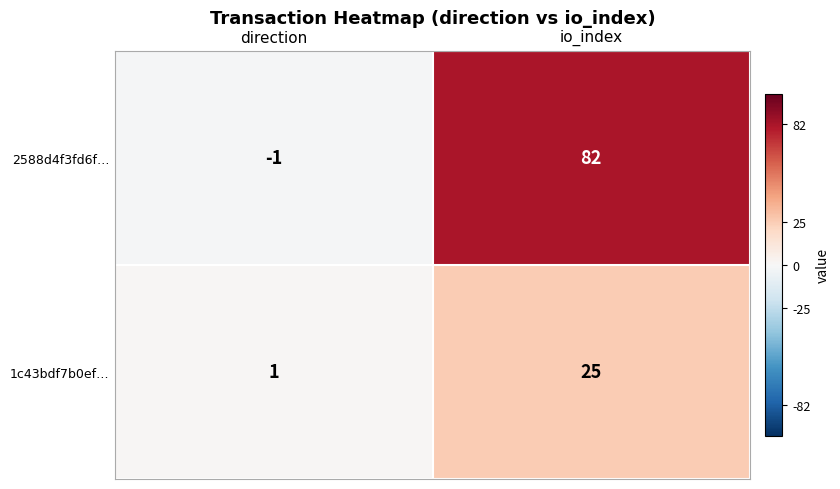

Reading right to left, extract all data points from this chart.

2588d4f3fd6f…: 82	-1
1c43bdf7b0ef…: 25	1